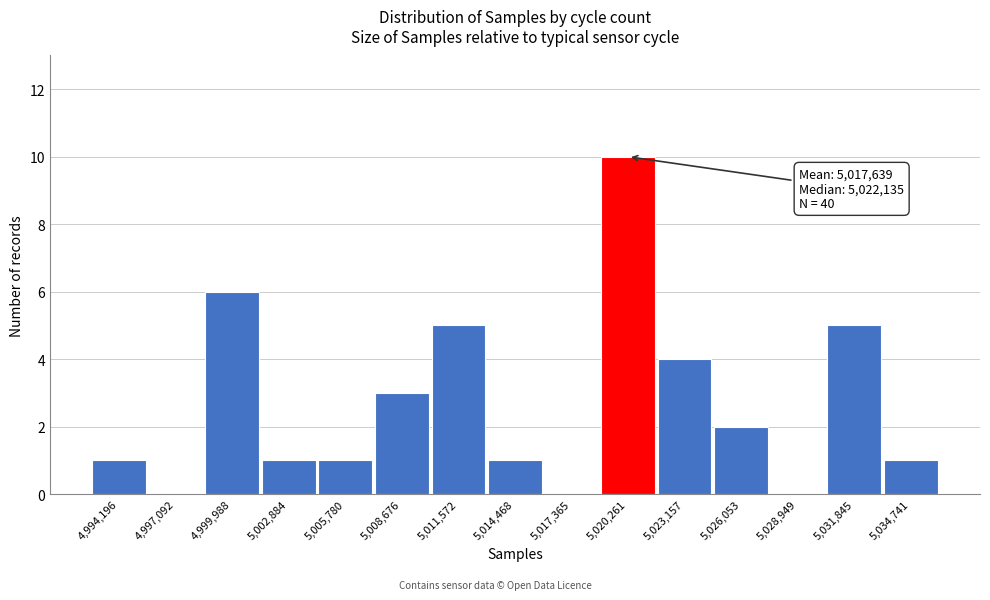

Reading left to right, extract all data points from this chart.

4,994,196=1	4,997,092=0	4,999,988=6	5,002,884=1	5,005,780=1	5,008,676=3	5,011,572=5	5,014,468=1	5,017,365=0	5,020,261=10	5,023,157=4	5,026,053=2	5,028,949=0	5,031,845=5	5,034,741=1